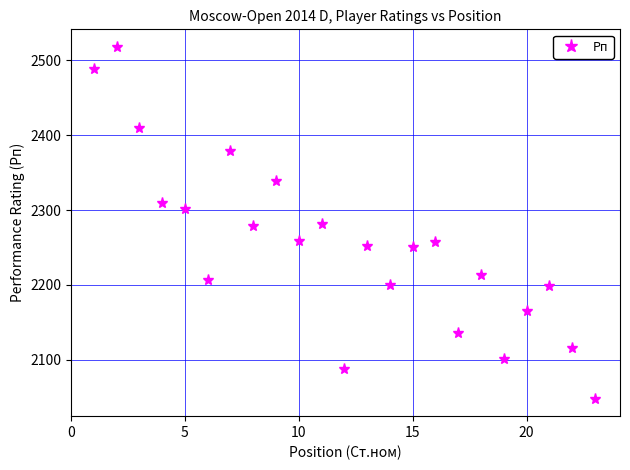

True or false: there are more than 1 points higher than both neighbors.

True